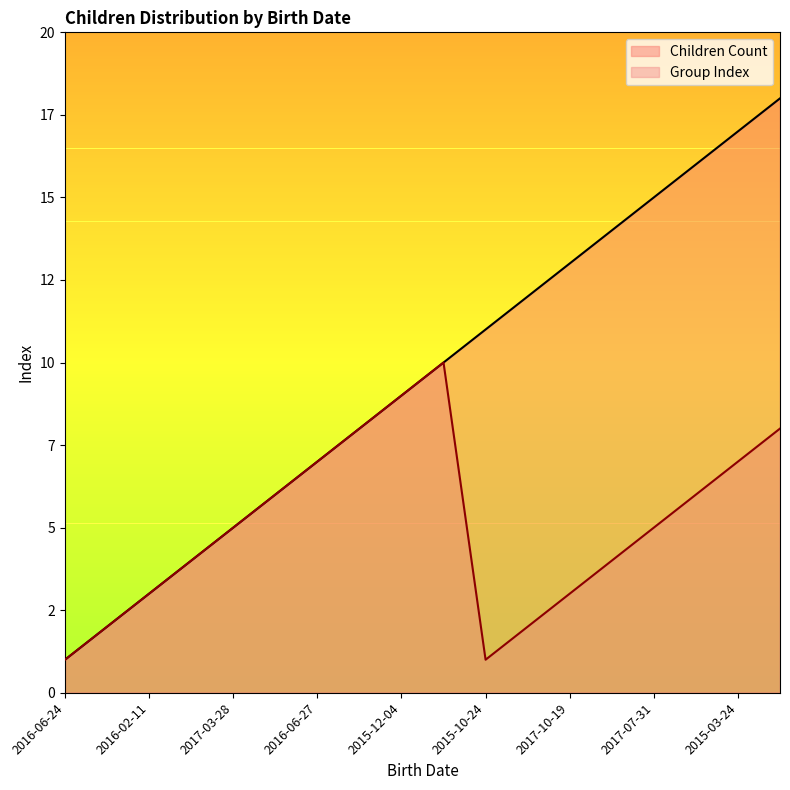

Which series has the largest range (max minus min)?

Children Count